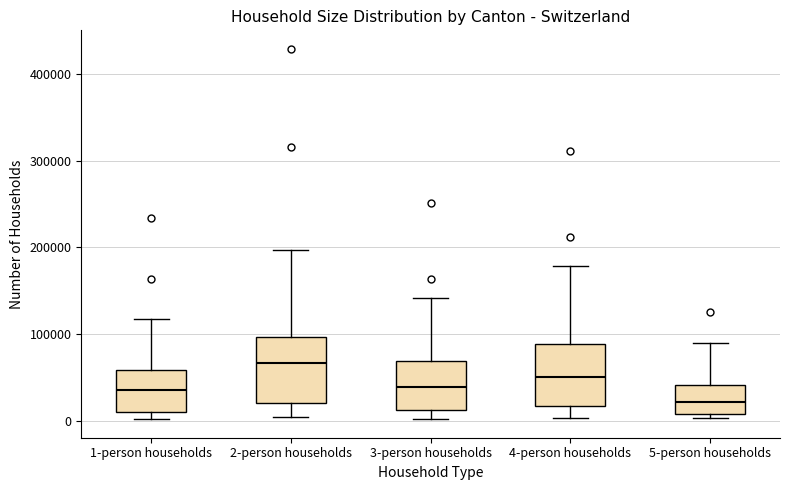

Reading left to right, transcribe this box plot: for each box, give where its median line is, the range the box spans, and where its two whiskers end, as read against the y-axis. The values are not printed on the chart, so give them approximately, as read against the axis.

1-person households: median 40000, box 10000 to 60000, whiskers 0 to 120000
2-person households: median 70000, box 20000 to 100000, whiskers 0 to 200000
3-person households: median 40000, box 10000 to 70000, whiskers 0 to 140000
4-person households: median 50000, box 20000 to 90000, whiskers 0 to 180000
5-person households: median 20000, box 10000 to 40000, whiskers 0 to 90000